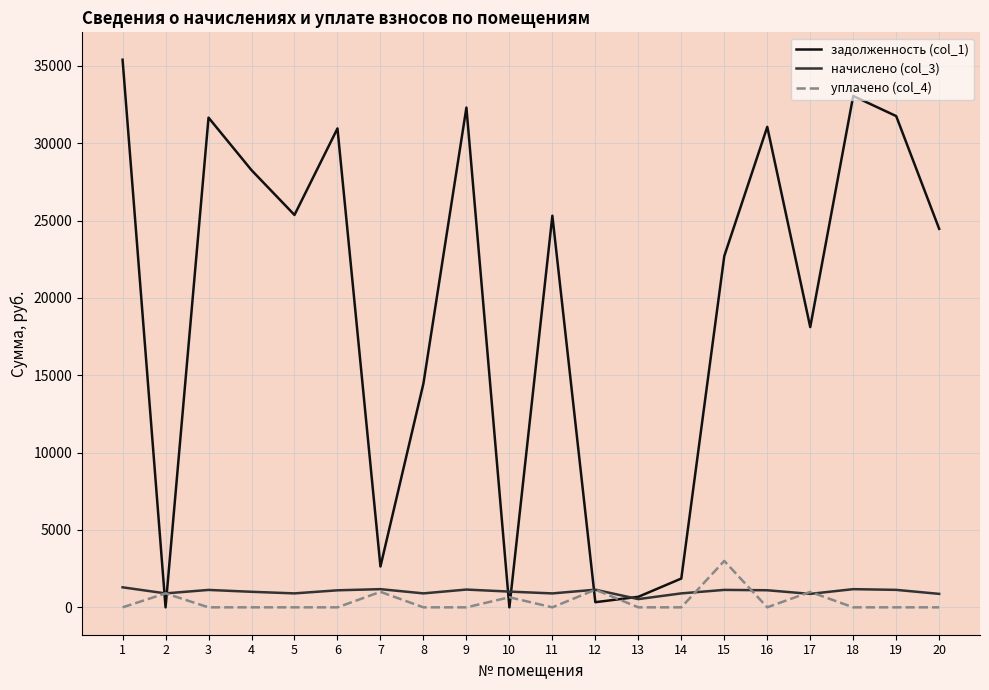

Which series ends up on top after the final intersection of уплачено (col_4) and задолженность (col_1)?

задолженность (col_1)